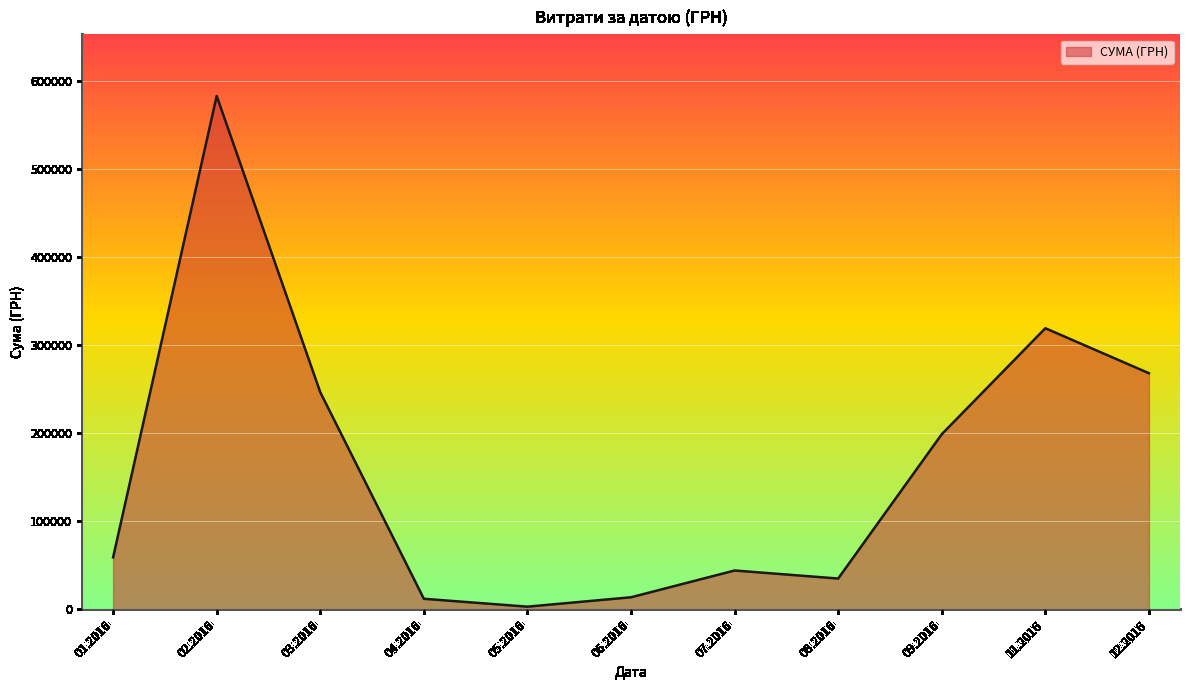

What is the smallest value displayed?

3157.1